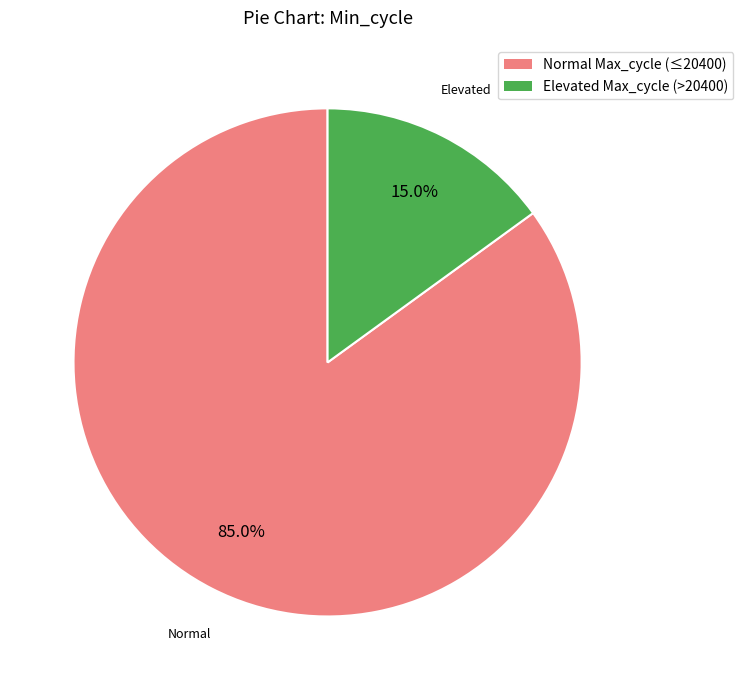

Is there any slice that represents more than half of the pie?

Yes